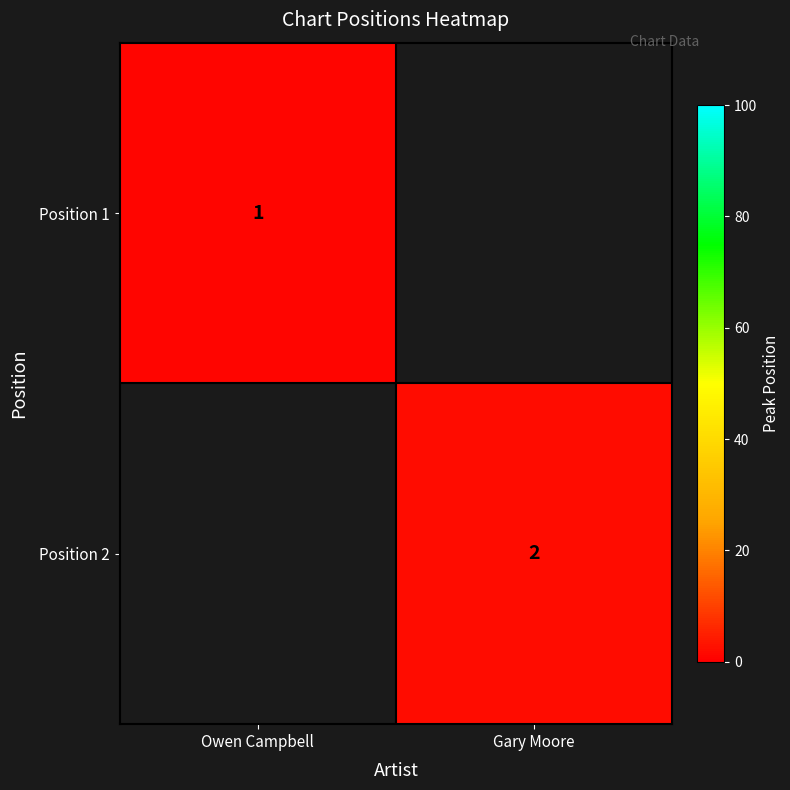

Is it true that Position 1 equals 1 at Owen Campbell?

True